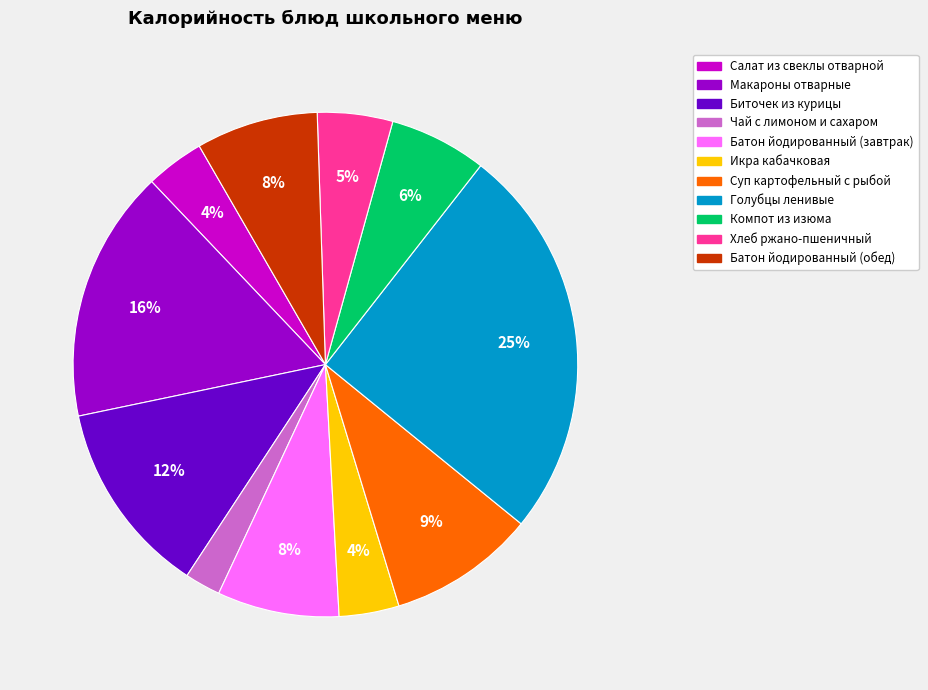

Between Чай с лимоном и сахаром and Икра кабачковая, which is larger?

Икра кабачковая